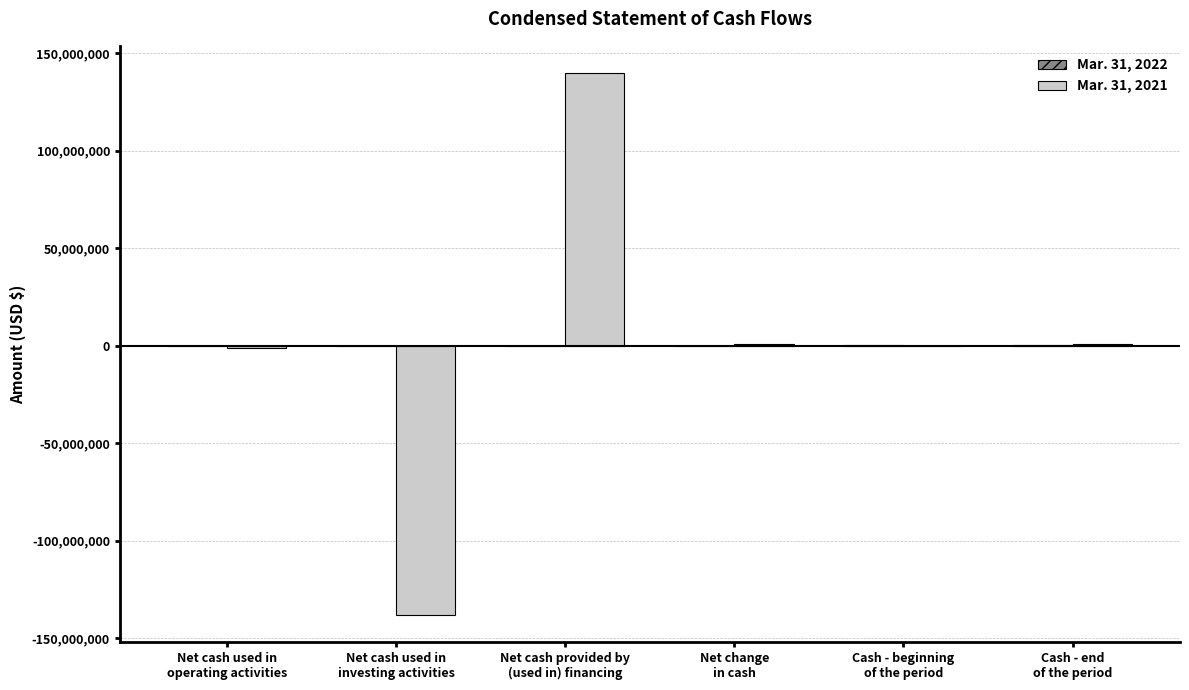

What is the maximum value shown in the chart?

139780267